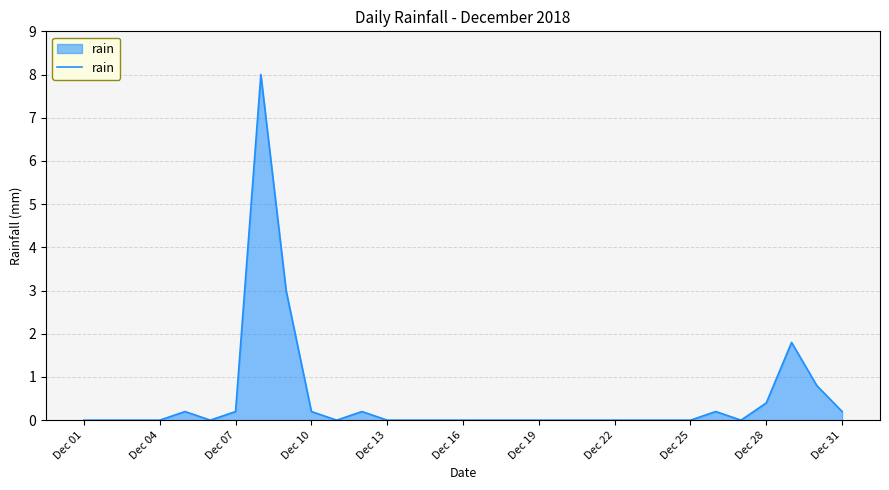

What is the difference between the maximum and minimum values?

8.0